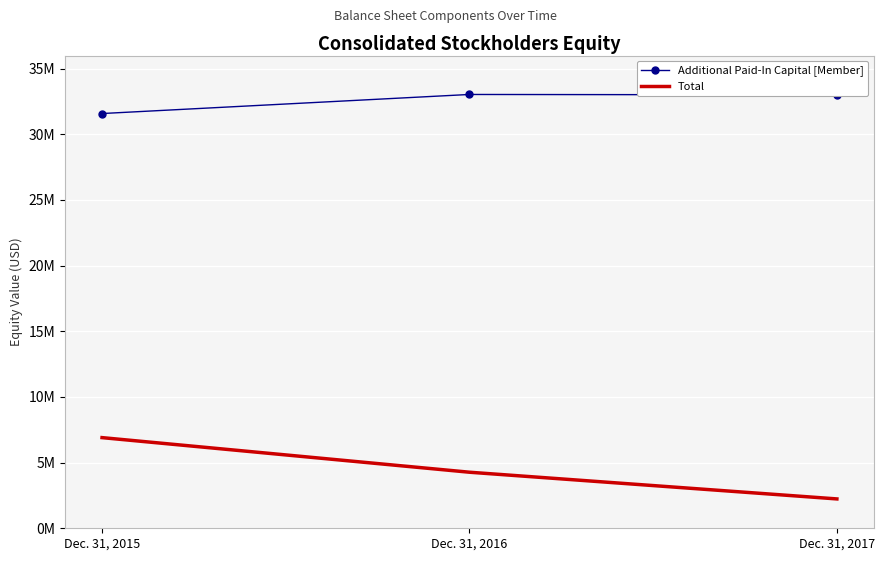

What are all the series names shown in the legend?

Additional Paid-In Capital [Member], Total